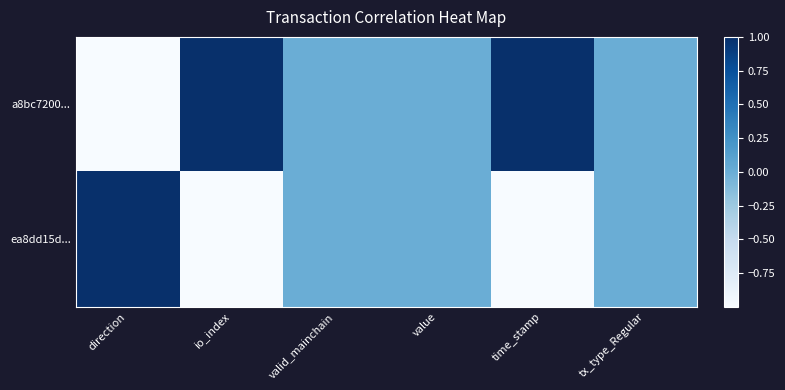

Reading left to right, extract all data points from this chart.

a8bc7200...: direction=-1	io_index=1	valid_mainchain=0	value=0	time_stamp=1	tx_type_Regular=0
ea8dd15d...: direction=1	io_index=-1	valid_mainchain=0	value=0	time_stamp=-1	tx_type_Regular=0